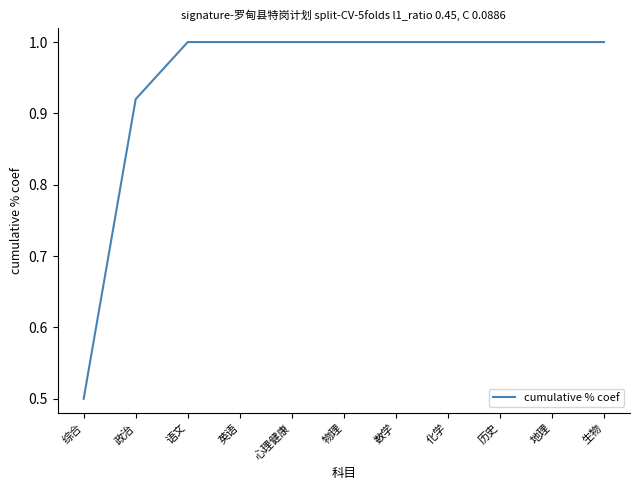

True or false: the data shows 1.0 at 历史.

True